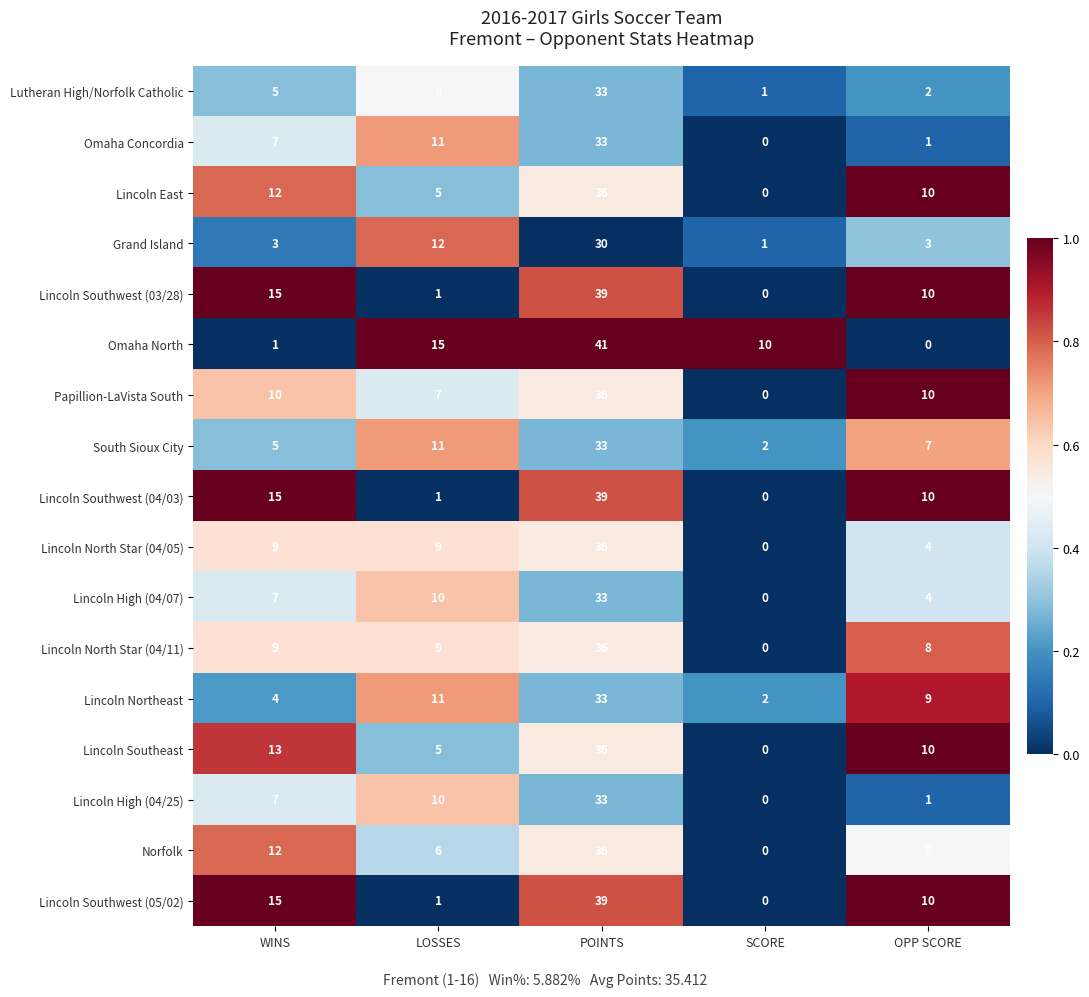

The Lincoln Southwest (03/28) series shows 15 at WINS. True or false?

True